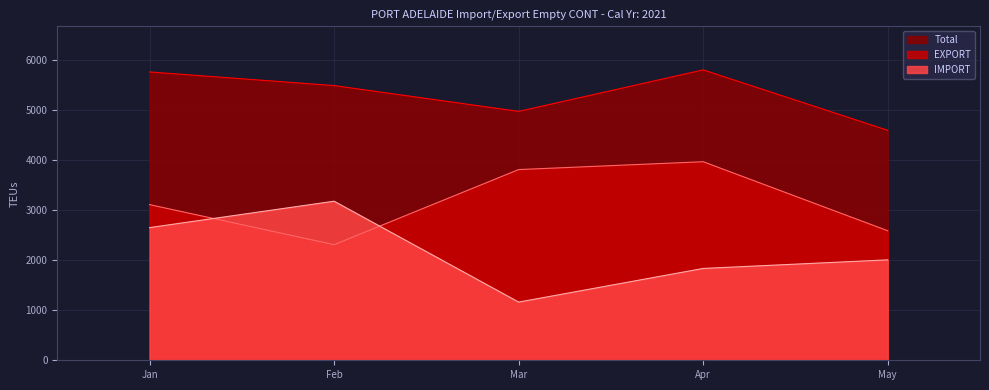

The IMPORT series shows 1532 at Feb. True or false?

False